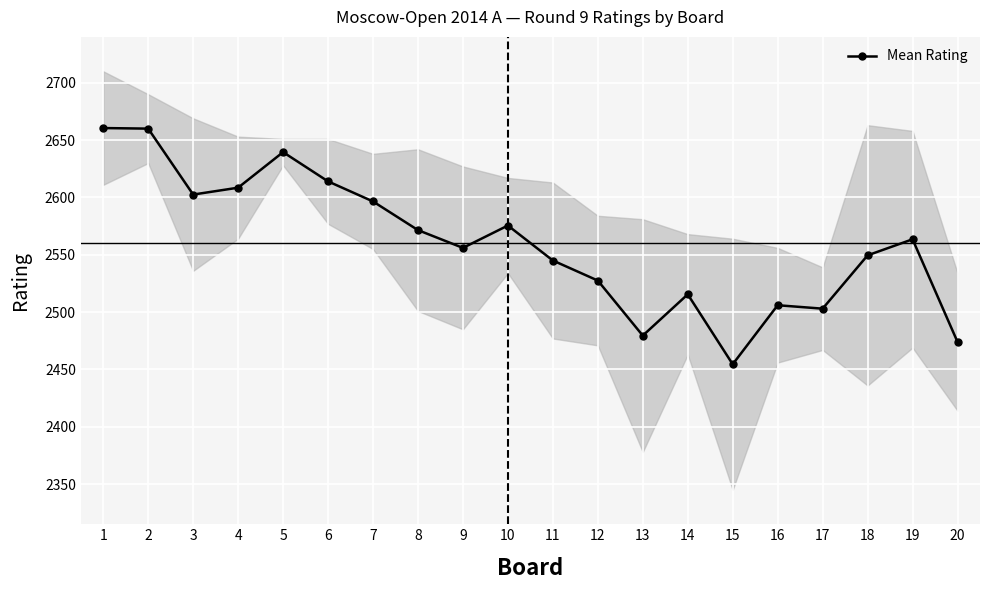

Which label corresponds to the smallest value in the chart?

15